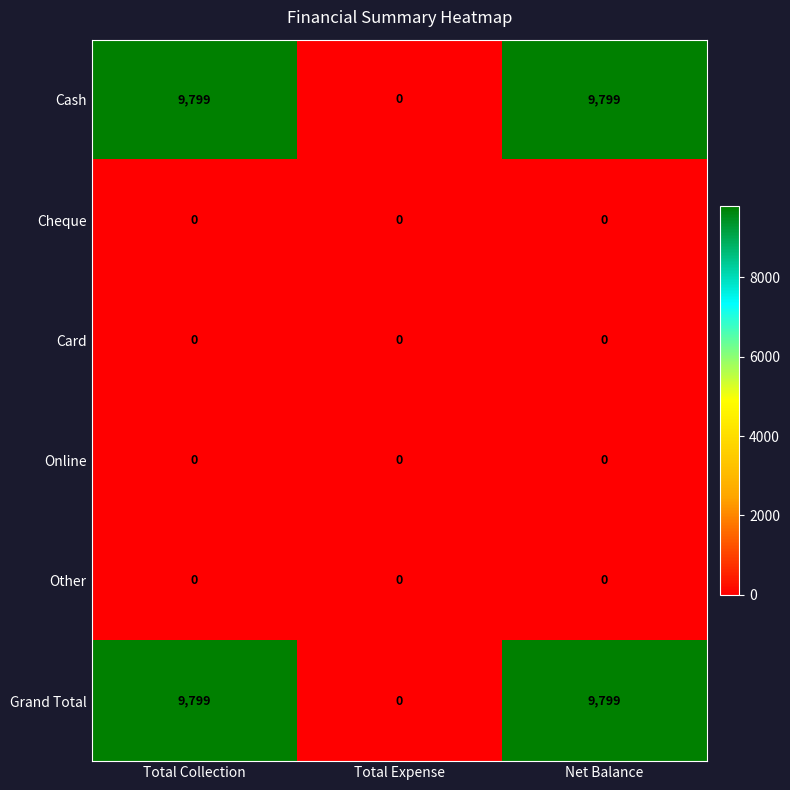

What is the maximum value shown in the chart?

9799